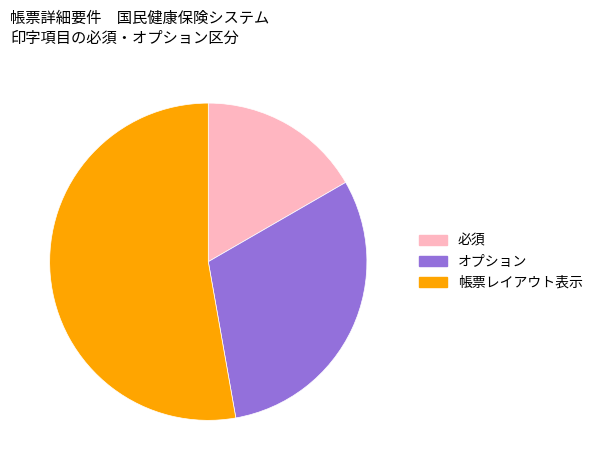

Is there any slice that represents more than half of the pie?

Yes